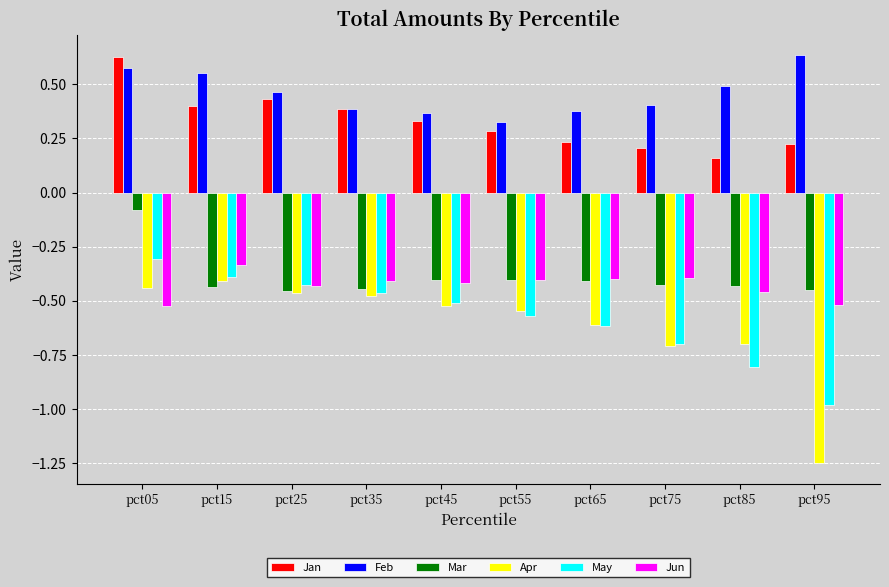

Is it true that Jun equals -0.1 at pct85?

False